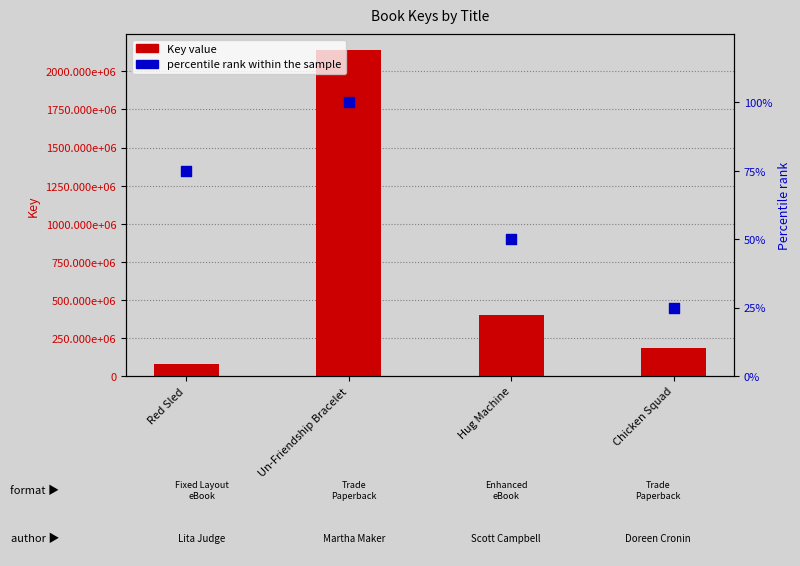

Which series has the largest total across all categories?

Key value